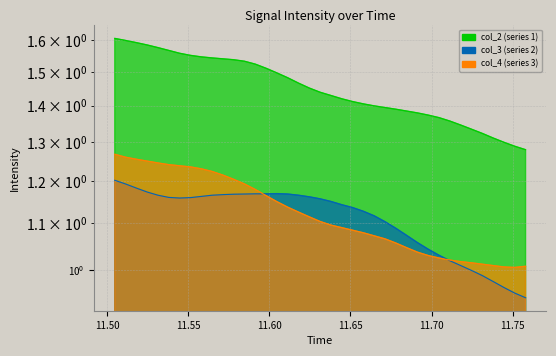

How many lines are shown in the chart?

3